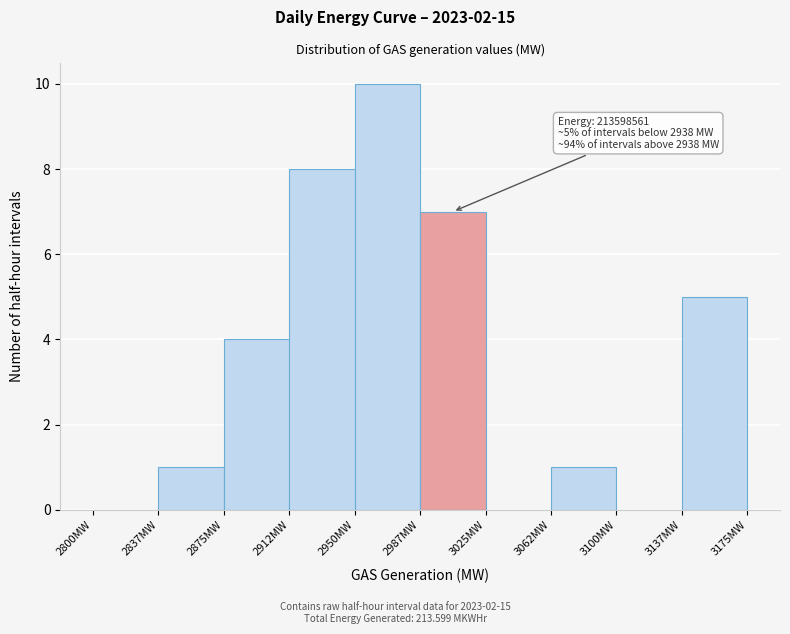

Which range on the x-axis has the tallest bar?

2950.0 to 2987.5